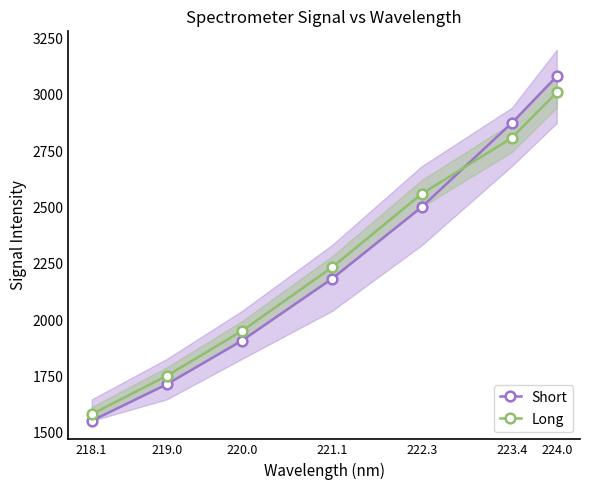

What is the highest value of the Long series?

3010.9